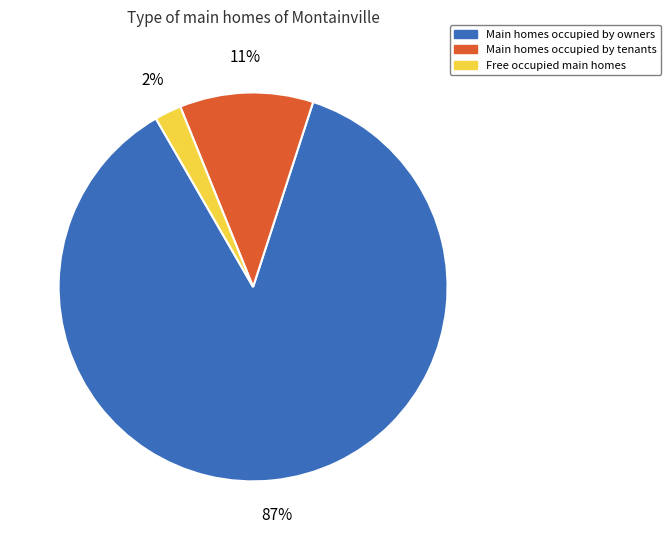

Which category has the biggest portion of the pie?

Main homes occupied by owners